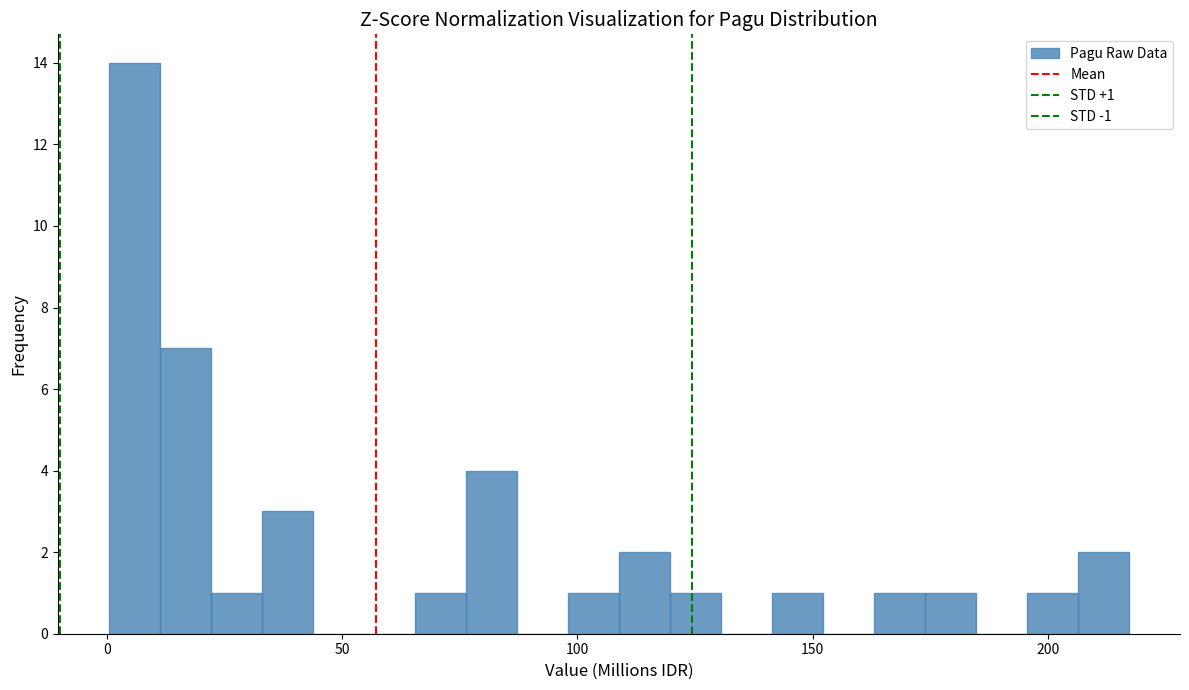

Read against the x-axis, roughly where is the centre of the tallest bar?

5